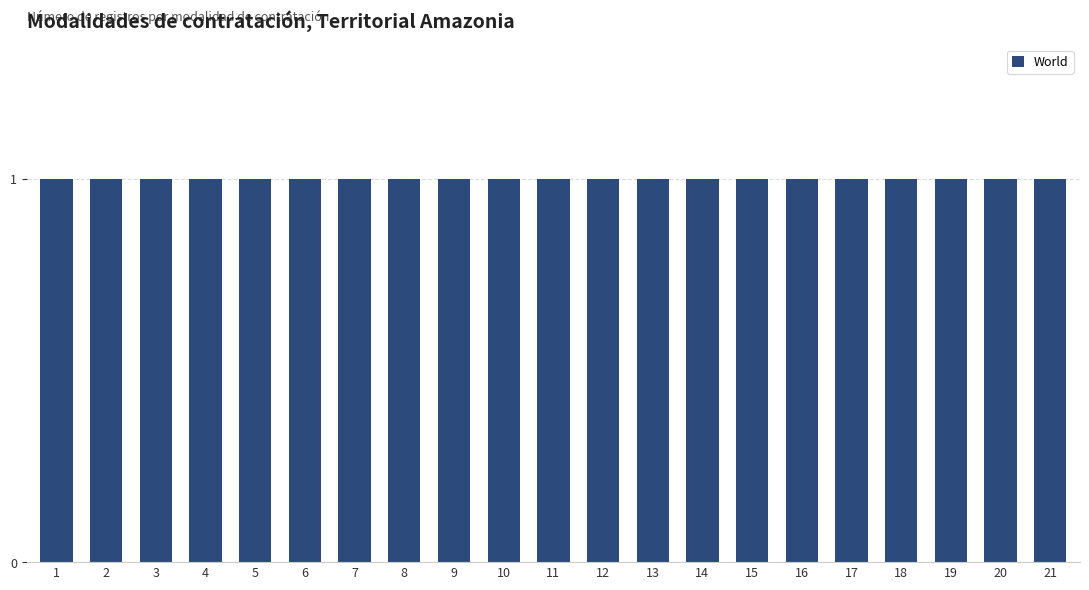

How many bars are there in total?

21